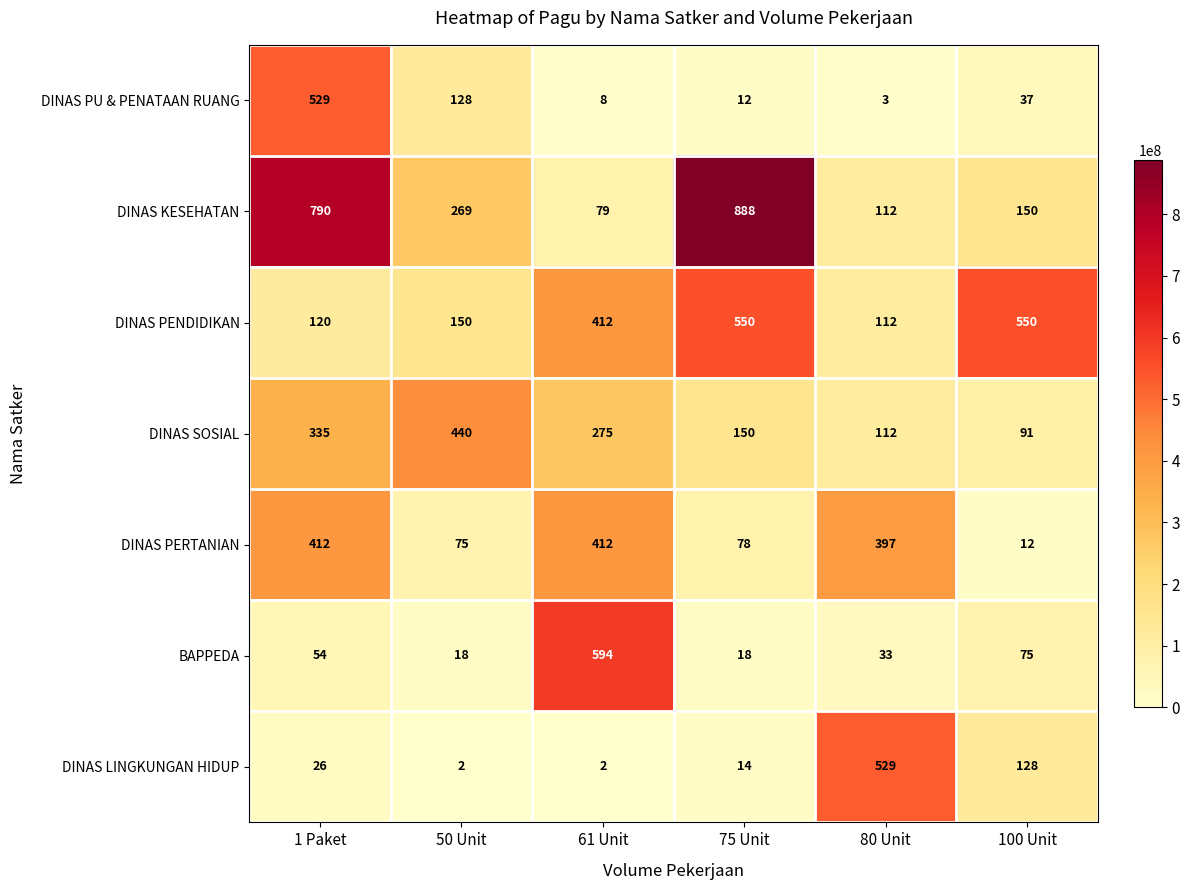

What is the difference between the DINAS LINGKUNGAN HIDUP values at 80 Unit and 75 Unit?

515